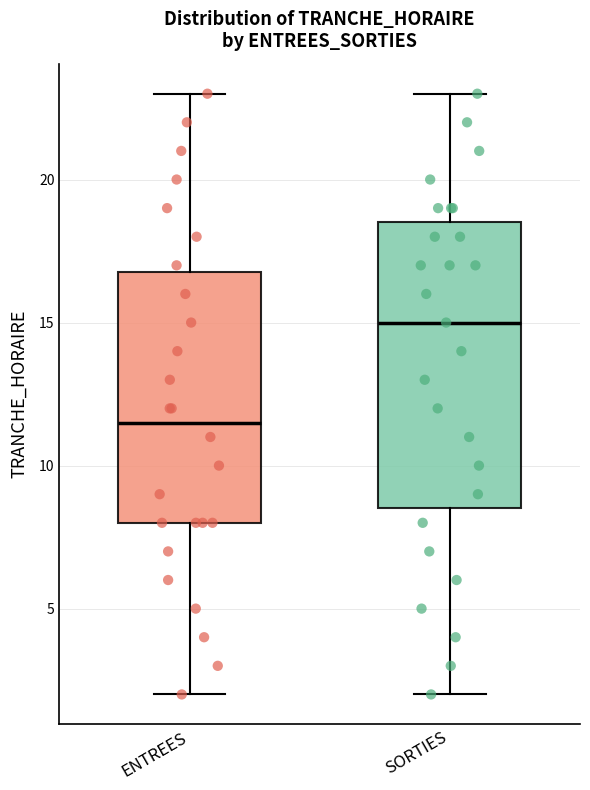

Reading left to right, transcribe this box plot: for each box, give where its median line is, the range the box spans, and where its two whiskers end, as read against the y-axis. The values are not printed on the chart, so give them approximately, as read against the axis.

ENTREES: median 11.5, box 8.0 to 17.0, whiskers 2.0 to 23.0
SORTIES: median 15.0, box 8.5 to 18.5, whiskers 2.0 to 23.0